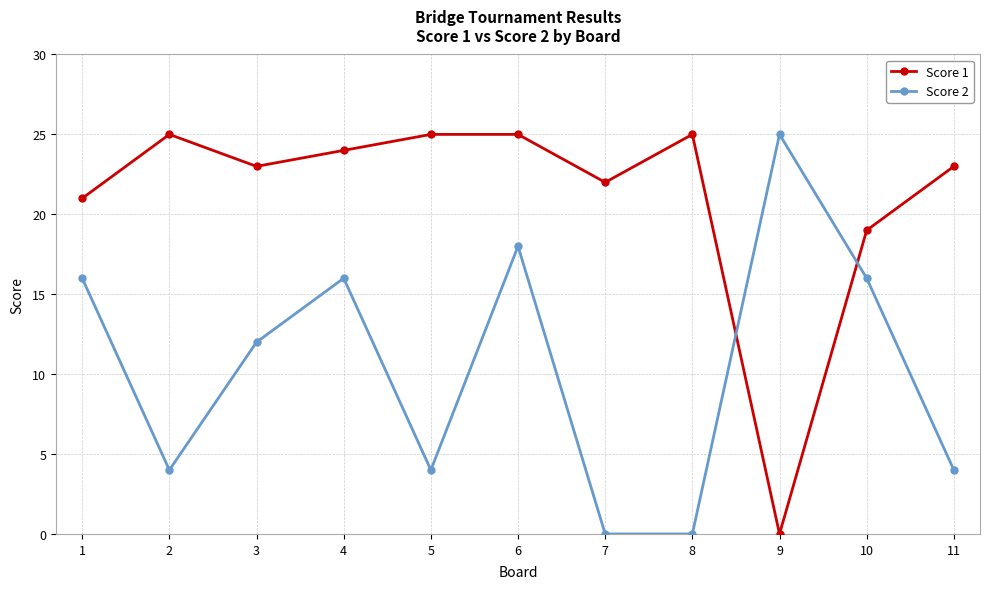

Where is the first local maximum for Score 2?

4